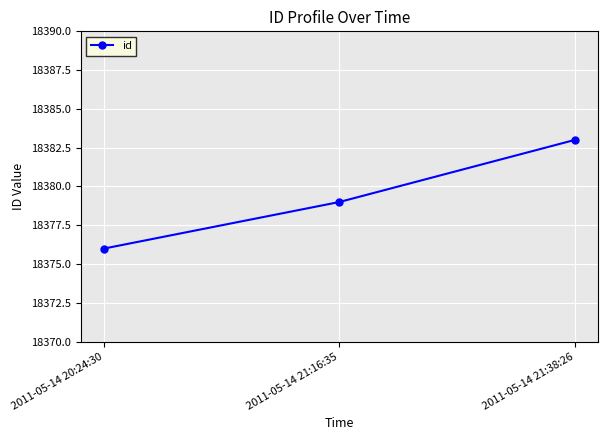

List the labels in order of value, largest first.

2011-05-14 21:38:26, 2011-05-14 21:16:35, 2011-05-14 20:24:30